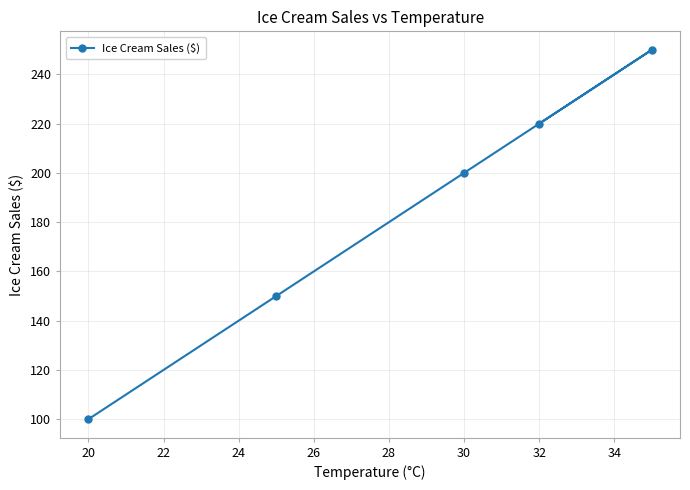

What is the sum of all values?

920